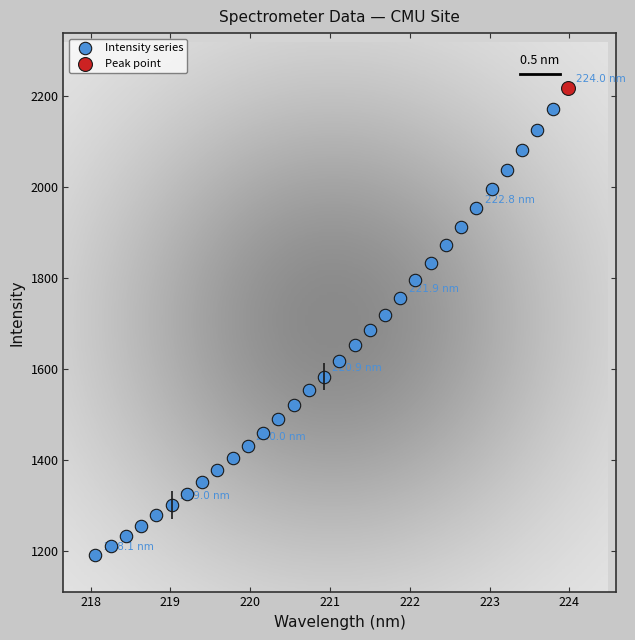

Which series contains the lowest Y value?

Intensity series